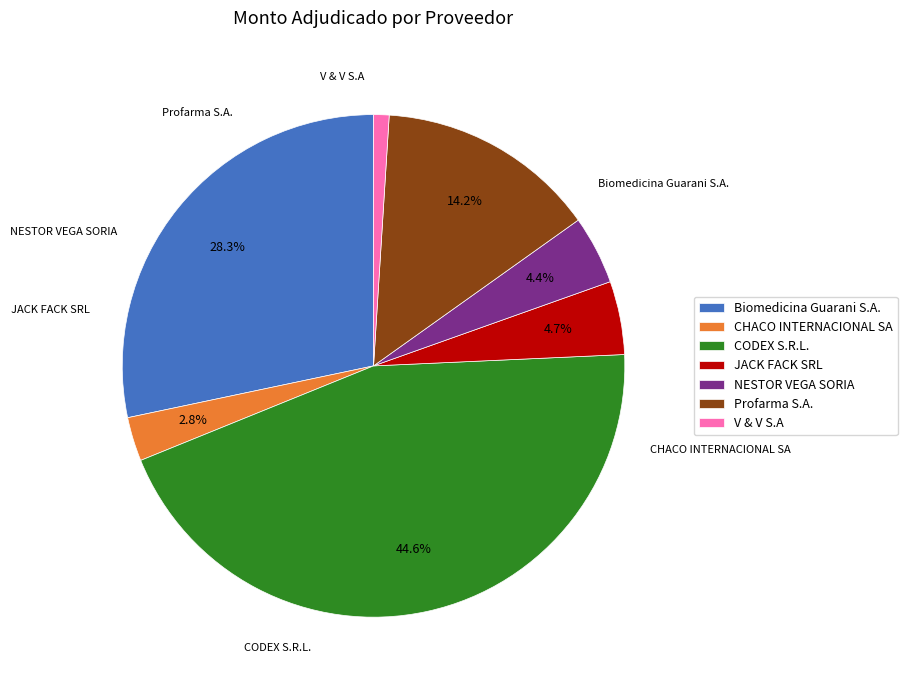

What percentage is the V & V S.A slice, to the nearest percent?

1%